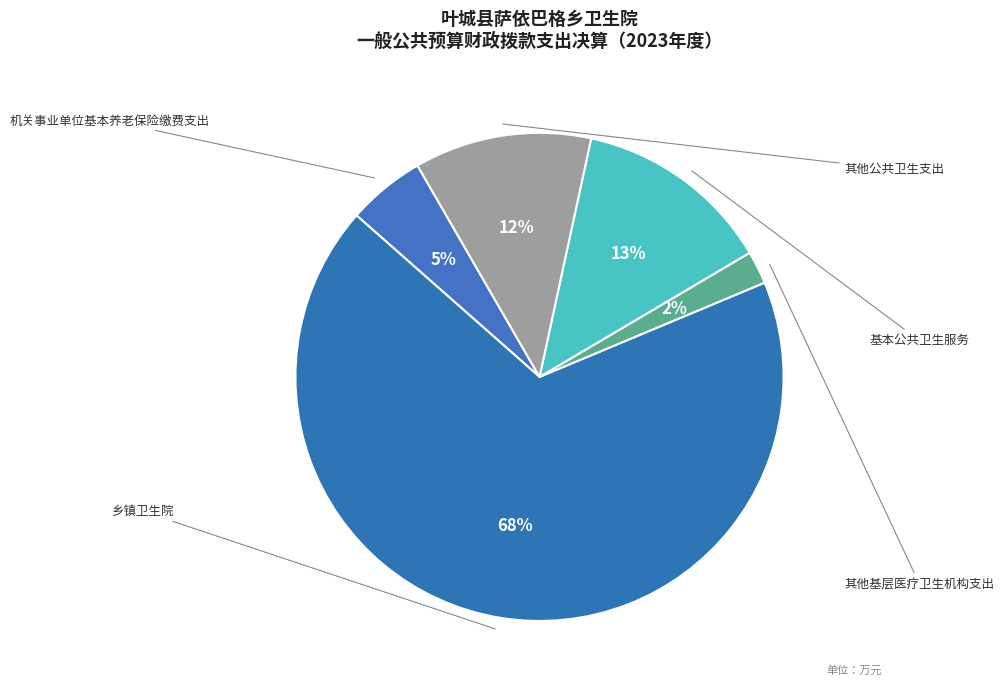

Which category has the smallest portion of the pie?

其他基层医疗卫生机构支出